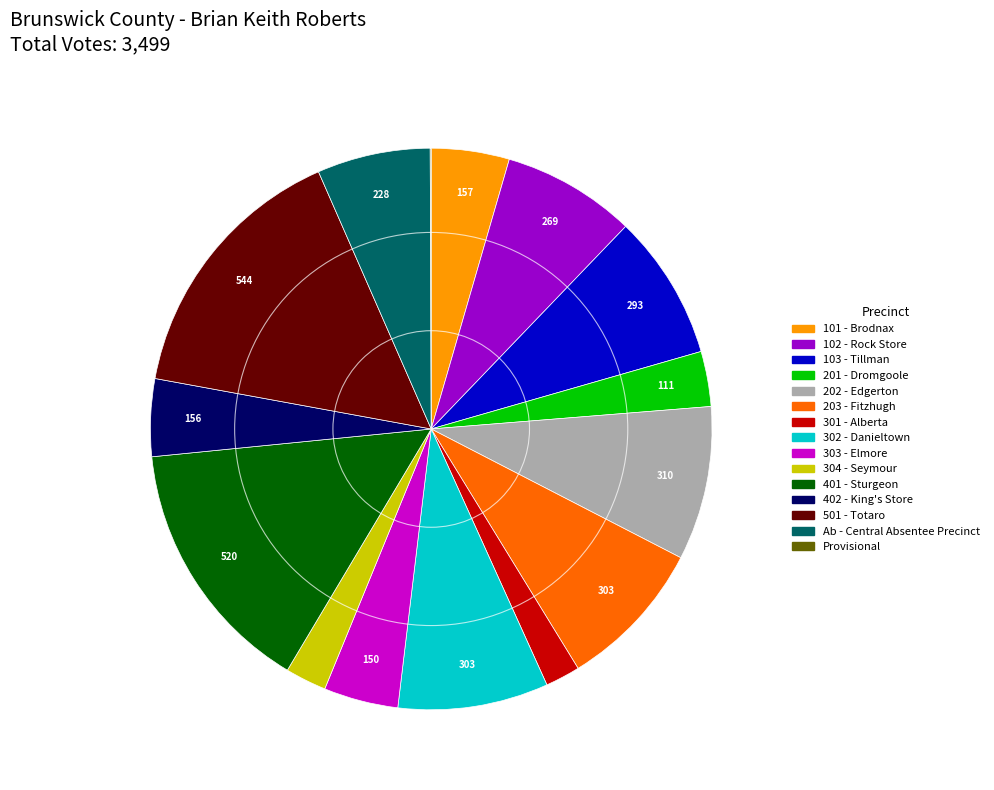

Which has a higher value, 501 - Totaro or 303 - Elmore?

501 - Totaro